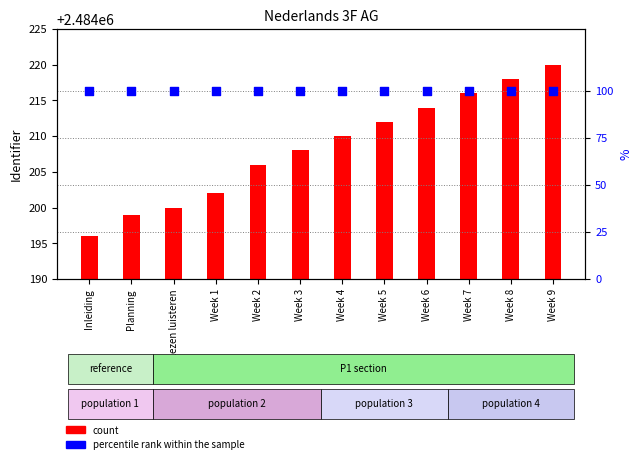

Which series reaches the minimum Y coordinate?

count